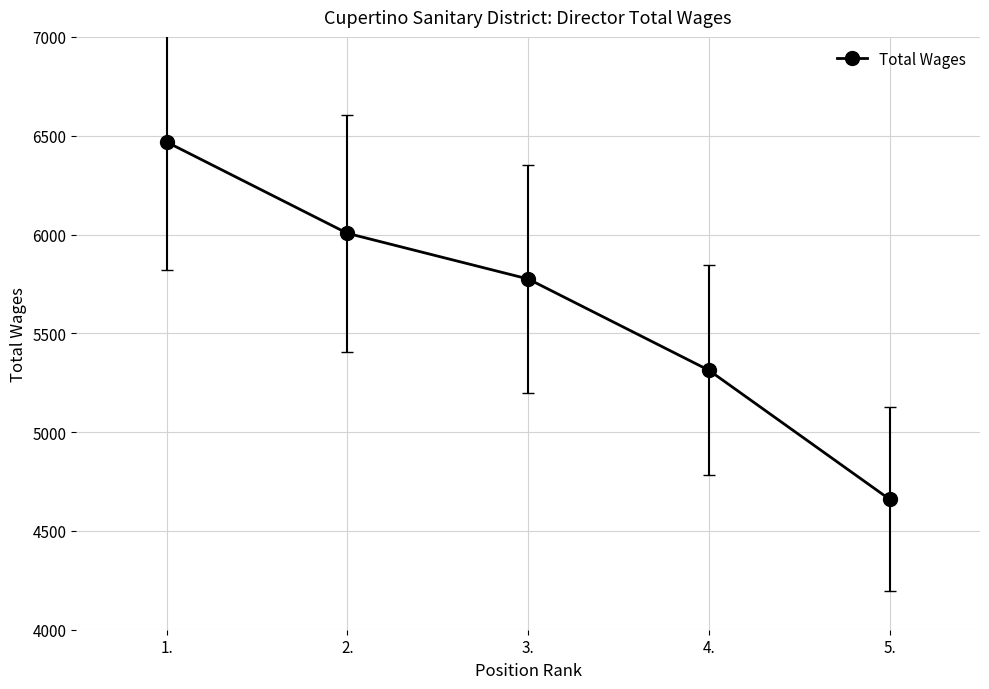

Which label corresponds to the smallest value in the chart?

5.